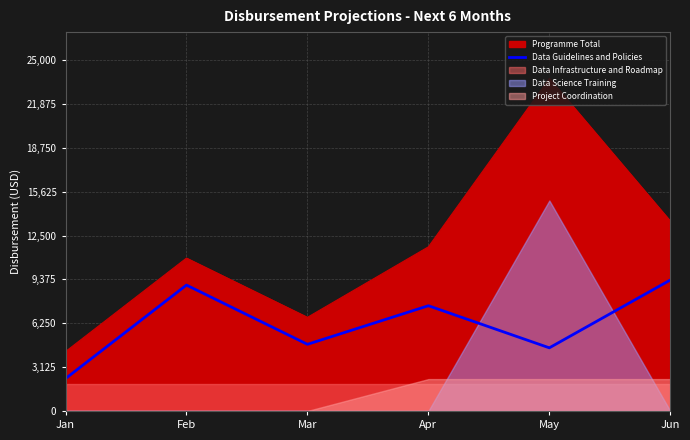

What is the lowest value of the Data Guidelines and Policies series?

2308